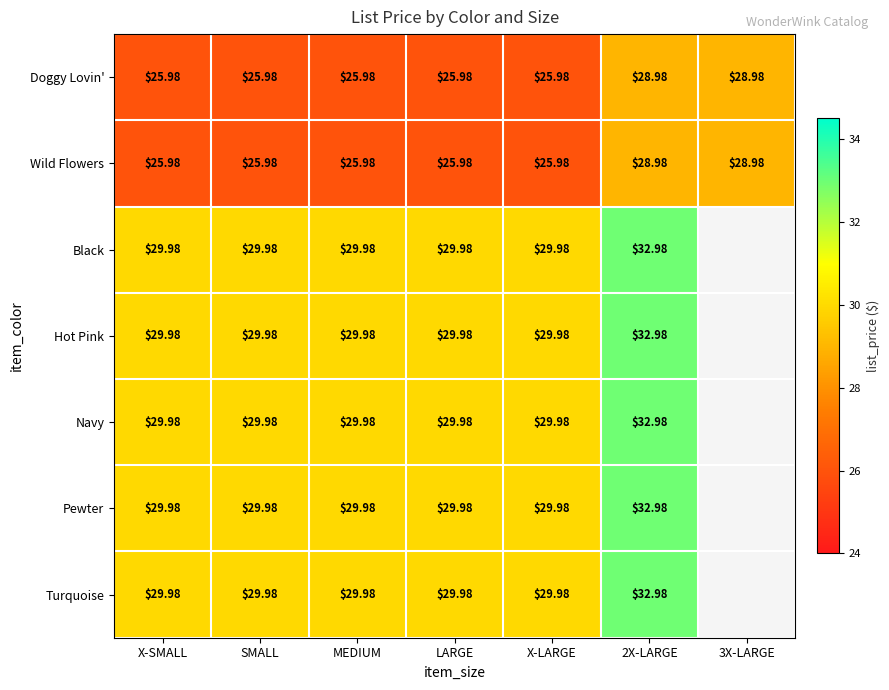

Is it true that Hot Pink equals 30.0 at MEDIUM?

True